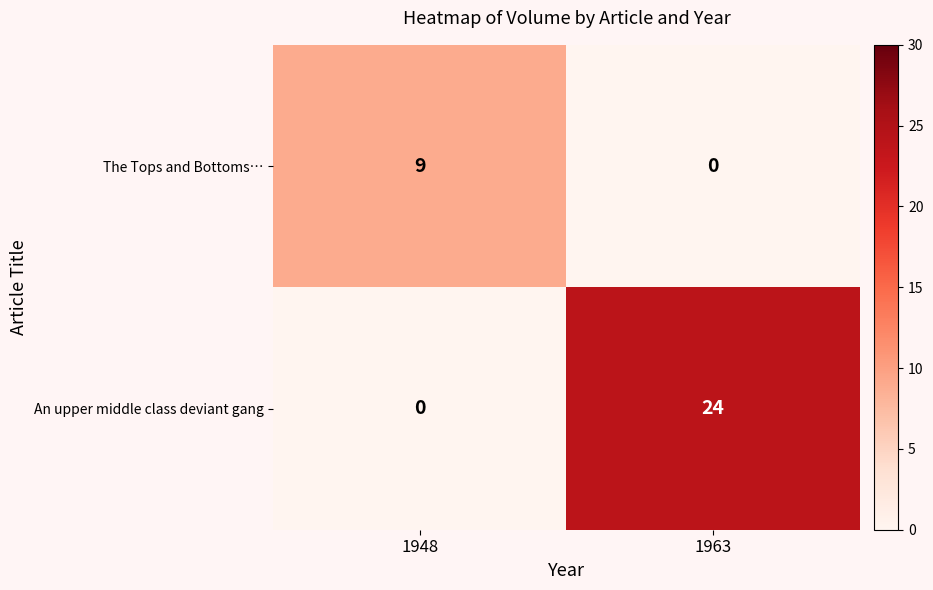

How many values in the The Tops and Bottoms… series are below 9?

1